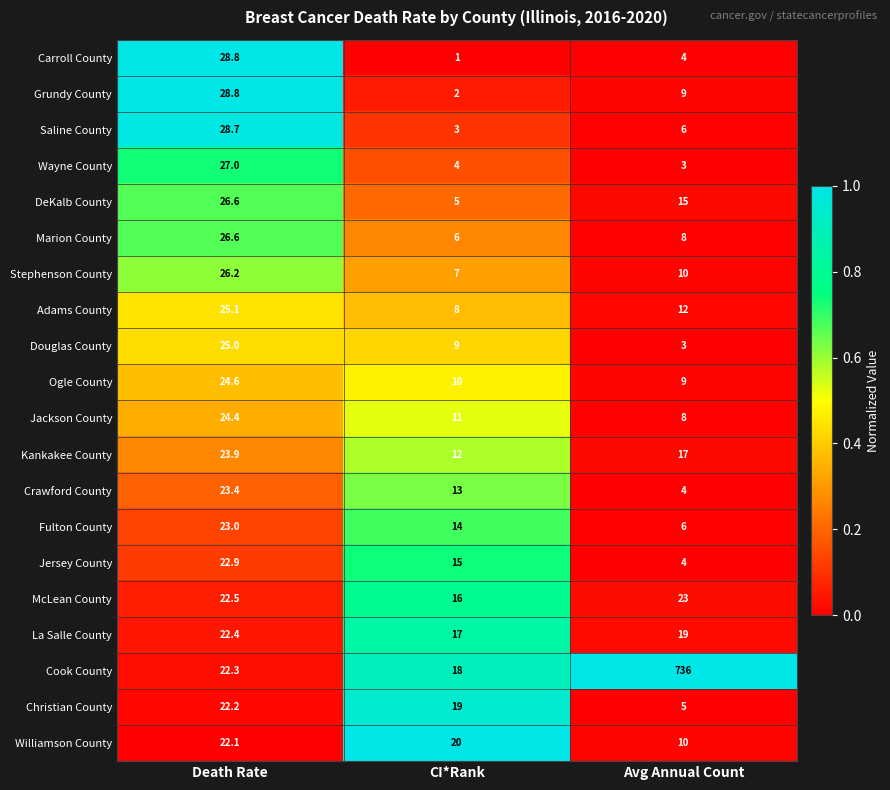

Where is Ogle County nearest to the value 16?

CI*Rank